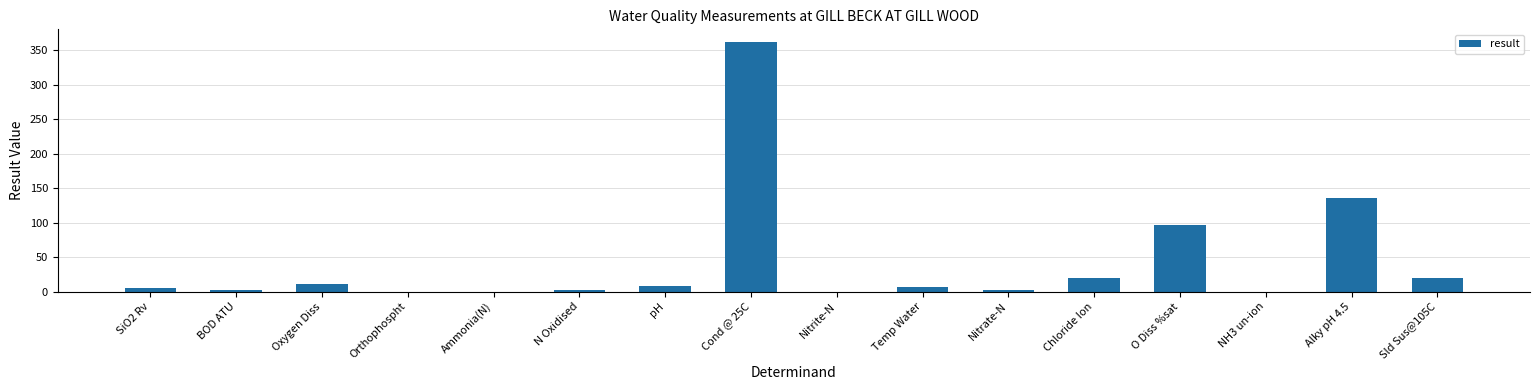

The chart shows a value of 20.4 at Chloride Ion. True or false?

True